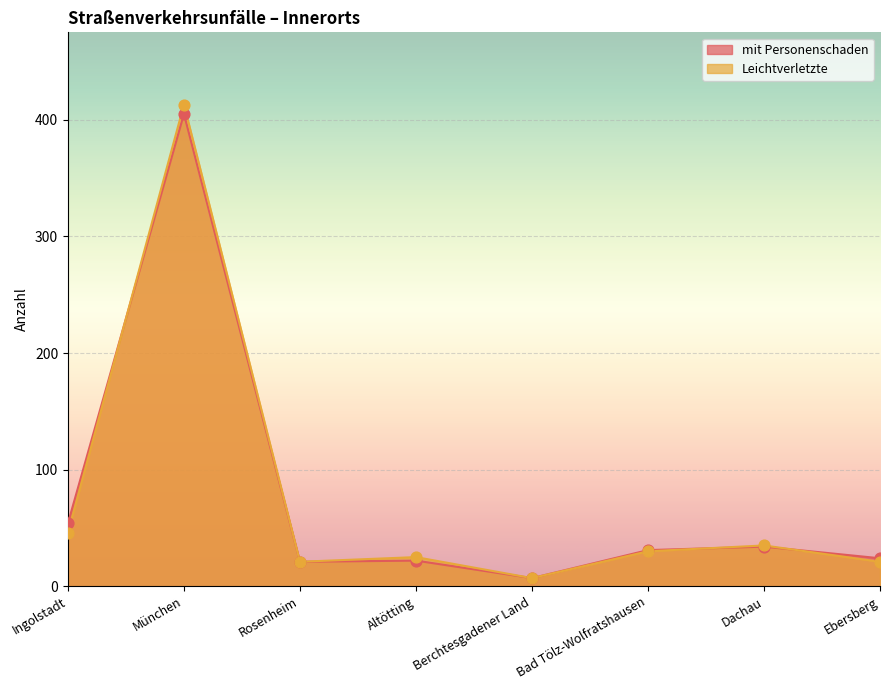

Which series reaches the minimum Y coordinate?

mit Personenschaden